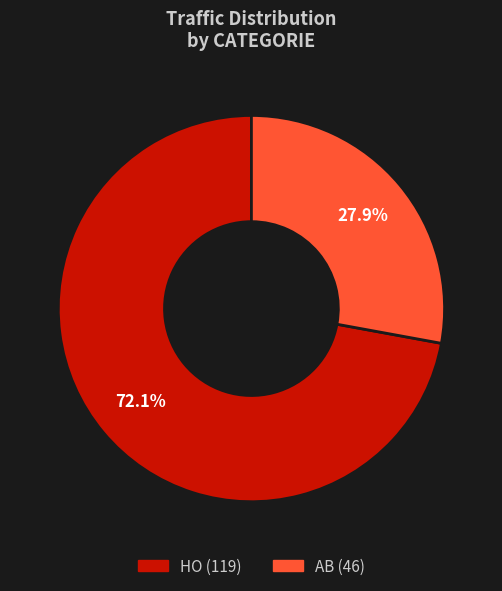

Does any single category account for the majority?

Yes